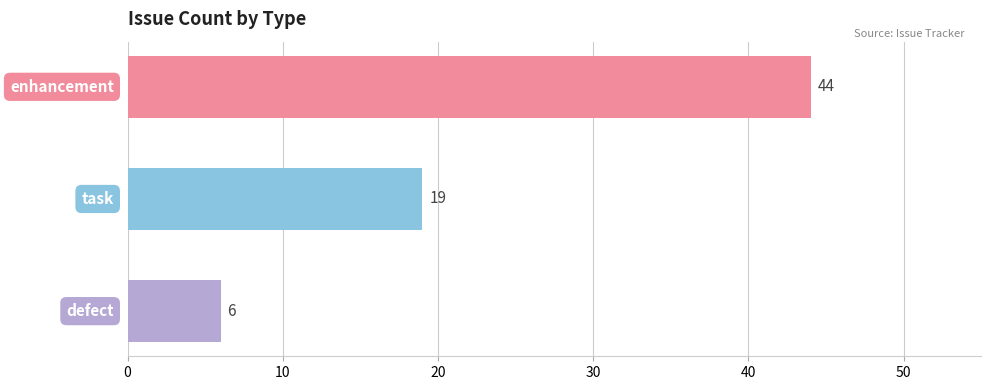

What is the minimum value shown in the chart?

6